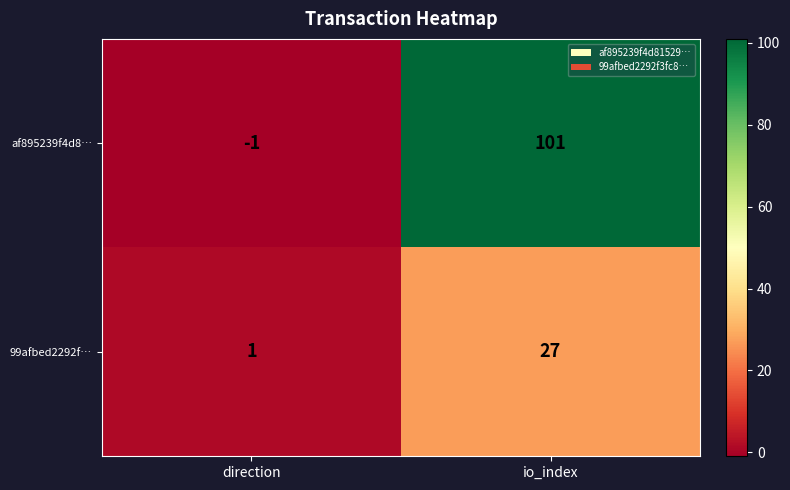

The value of af895239f4d8… at direction is -1. True or false?

True